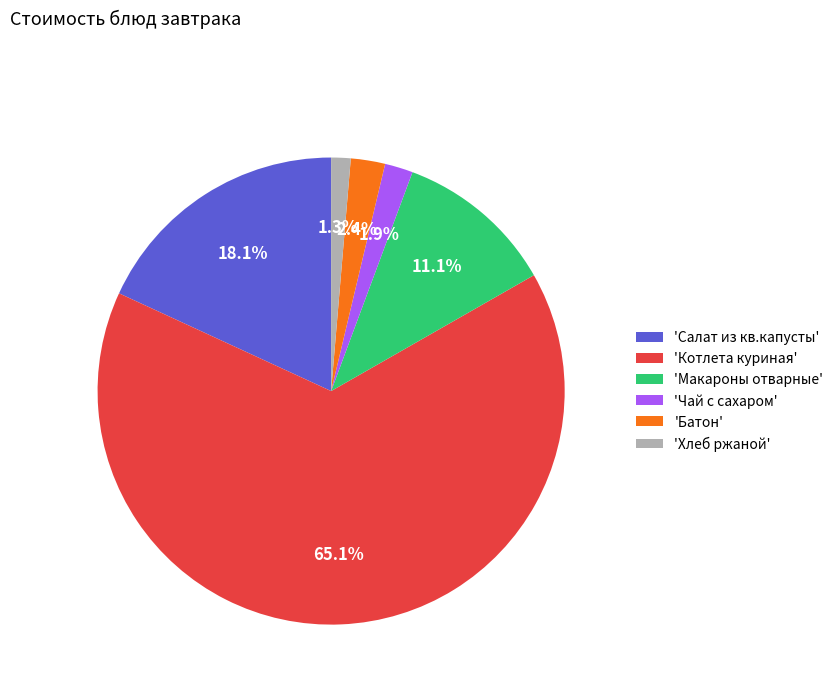

What is the smallest slice in the pie chart?

'Хлеб ржаной'